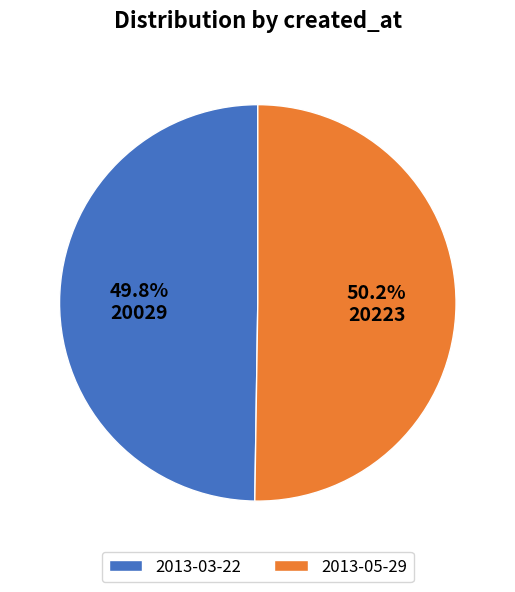

What is the ratio of the value at 2013-03-22 to the value at 2013-05-29?

1.0